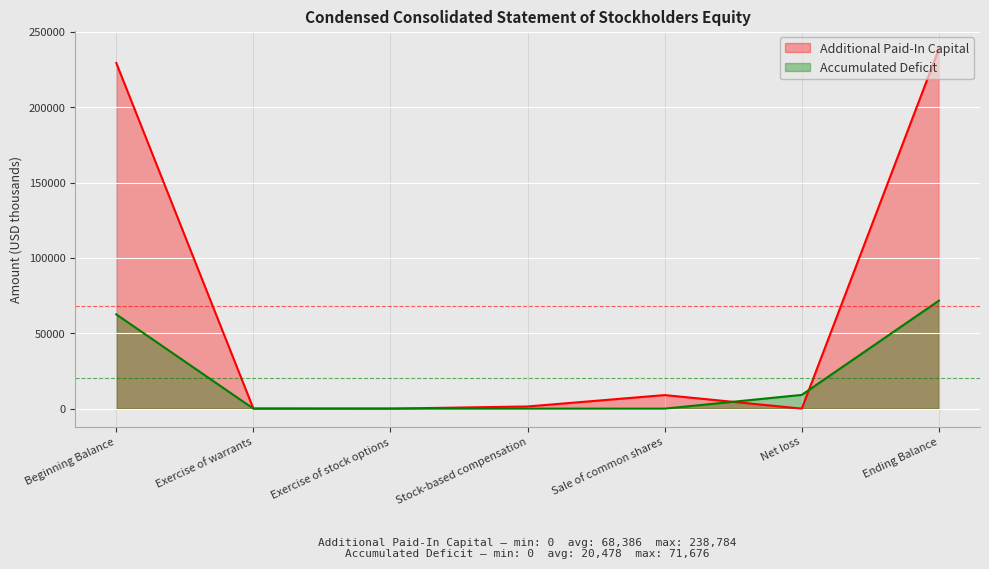

Count the number of data series in this chart.

2